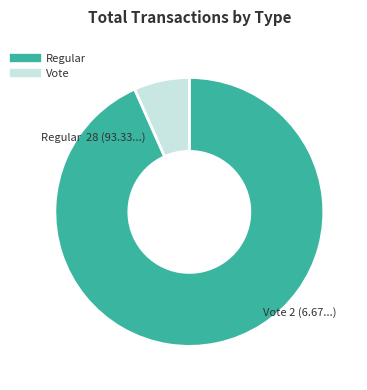

Is the sum of Vote and Regular greater than half?

Yes